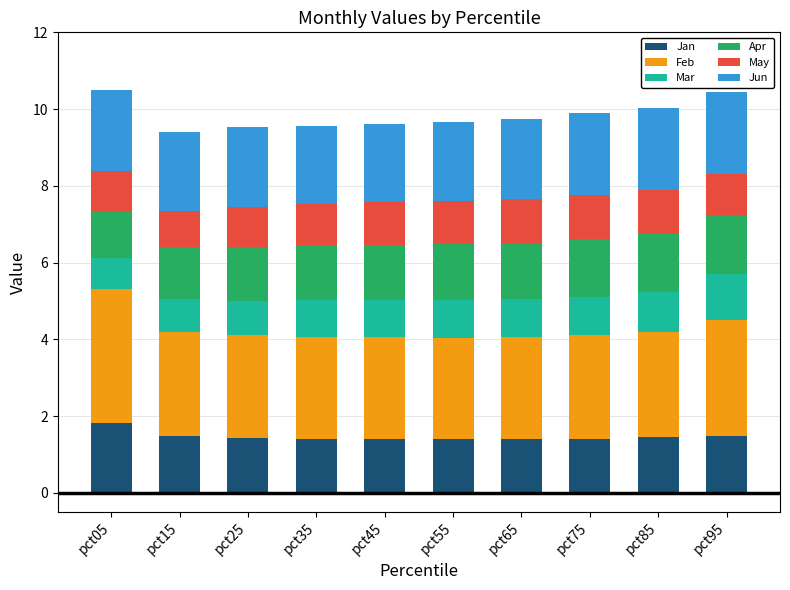

What value does the Jan series have at pct15?

1.5